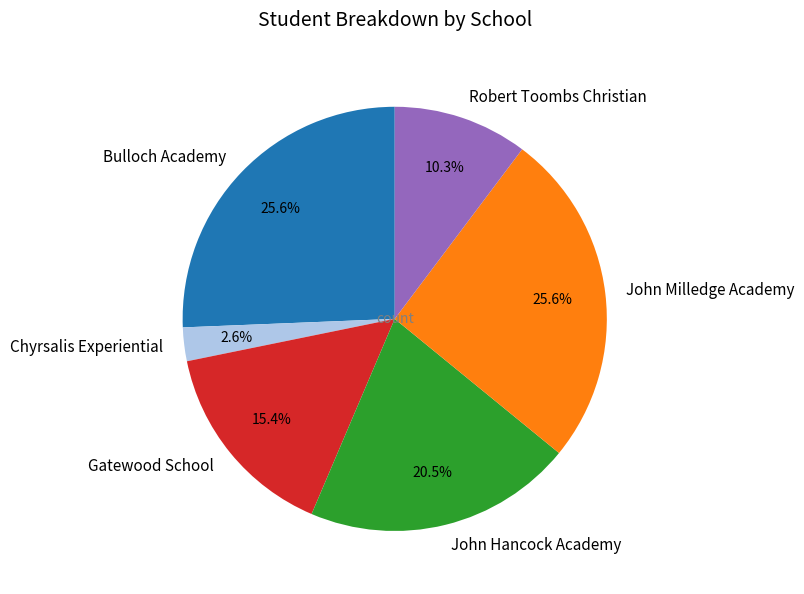

How many segments does this pie chart have?

6